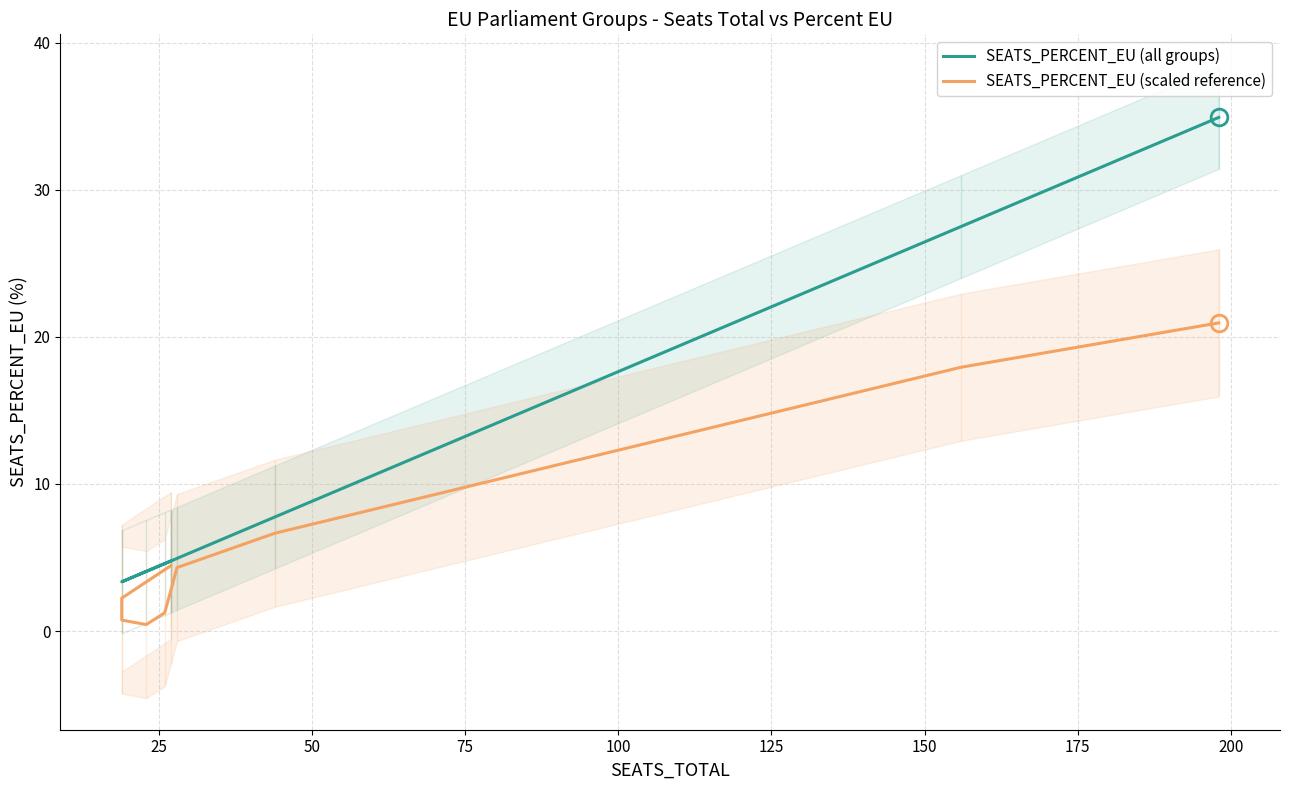

Which series has the largest total across all categories?

SEATS_PERCENT_EU (all groups)